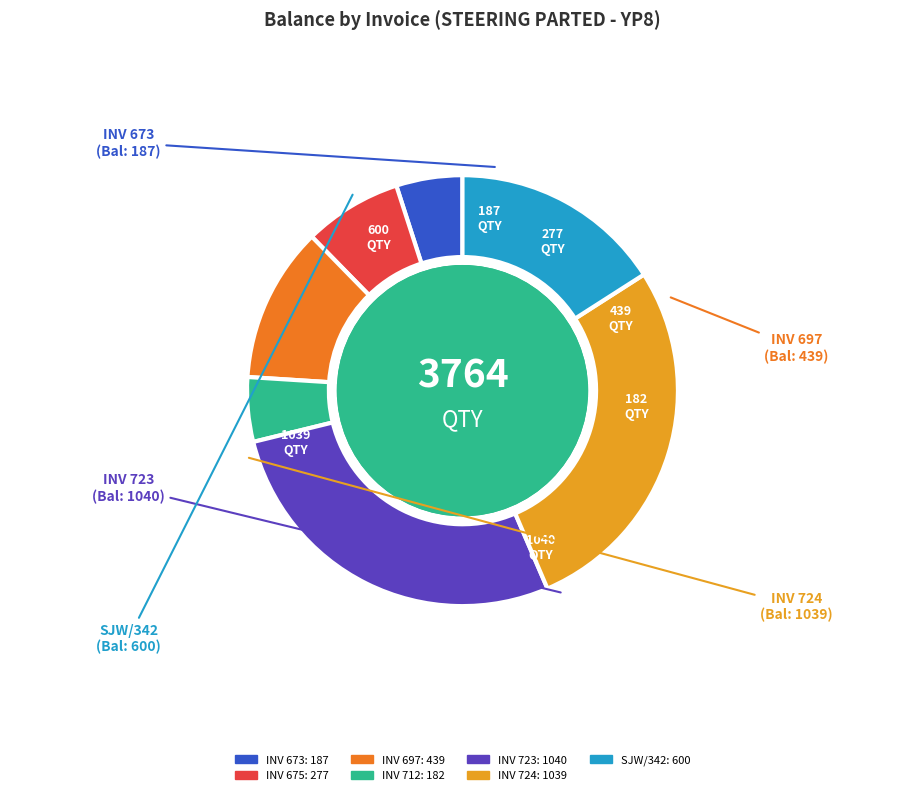

Is there a majority slice in this chart?

No